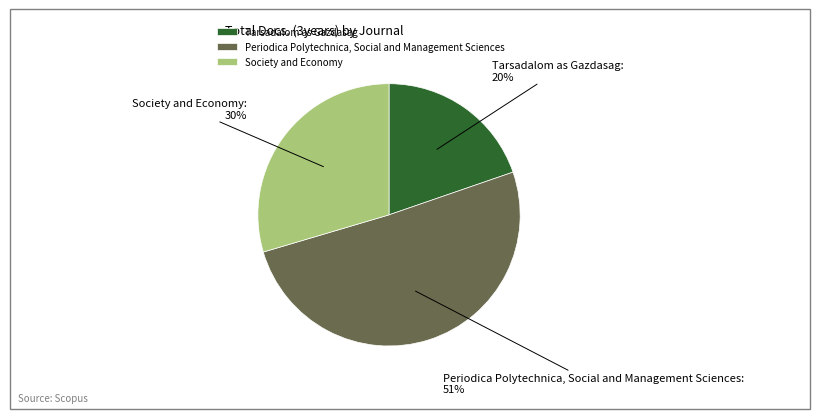

To the nearest percent, what is the difference between the largest and smallest slice percentages?

31%